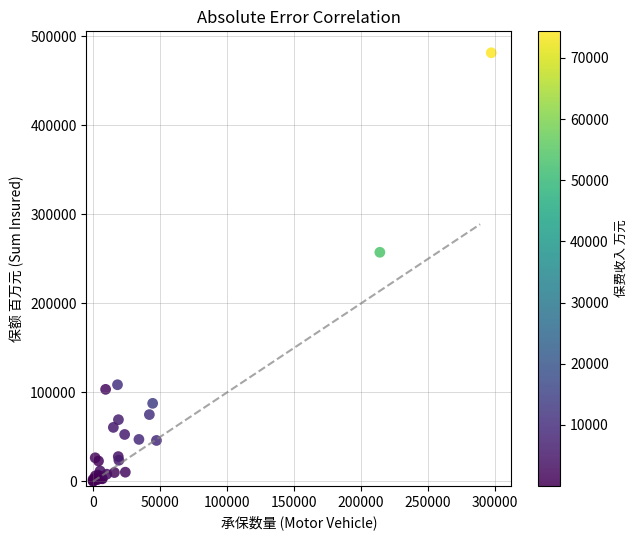

What Y value in the scatter plot is closest to 240894?

257503.2